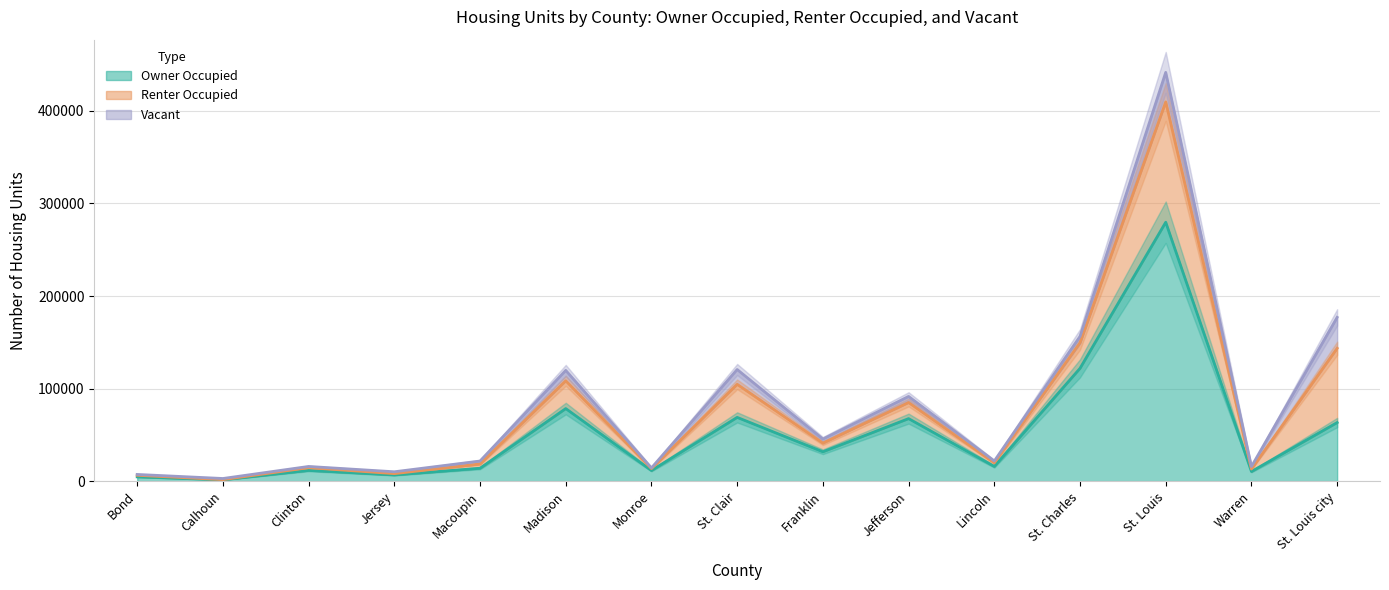

Is the value of Renter Occupied at Lincoln greater than the value of Vacant at Bond?

Yes